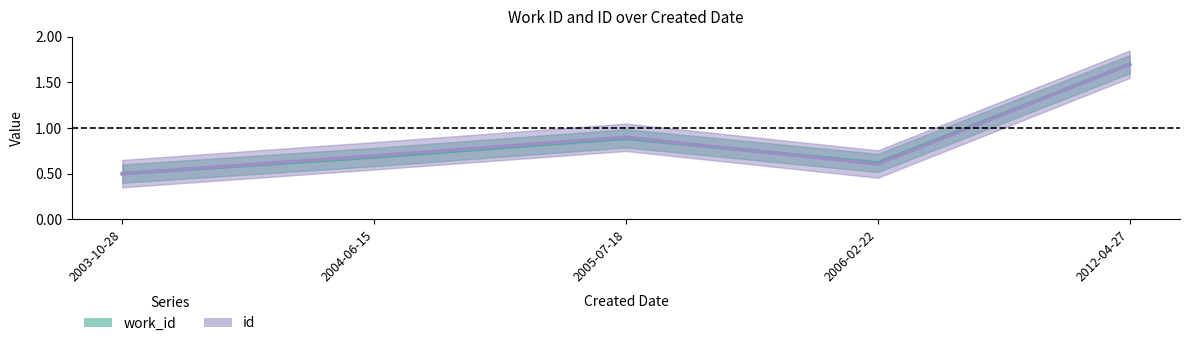

True or false: id and work_id intersect in this chart.

True